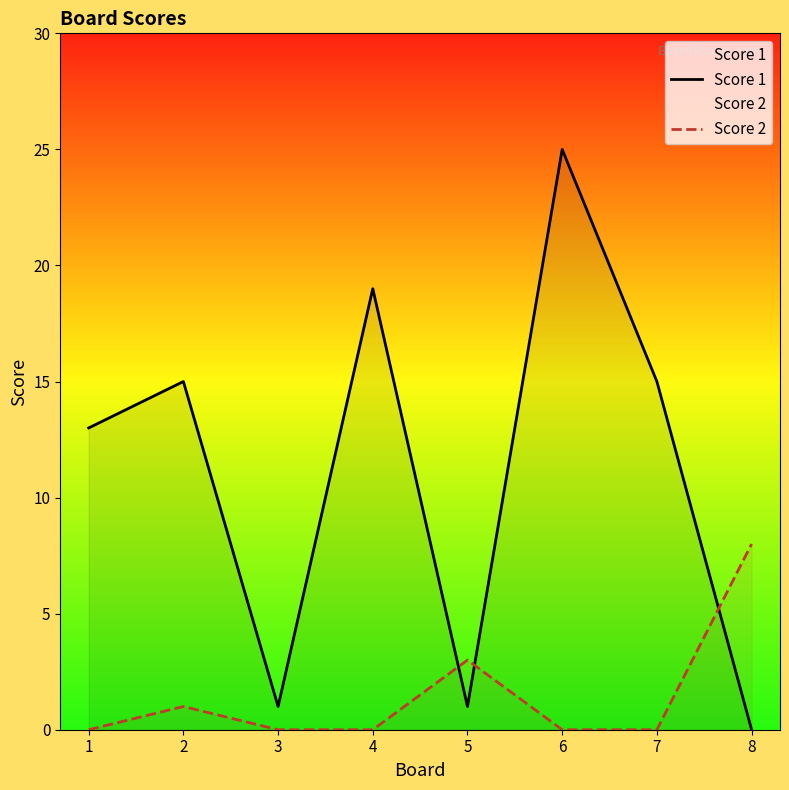

Which series has the widest spread of values?

Score 1